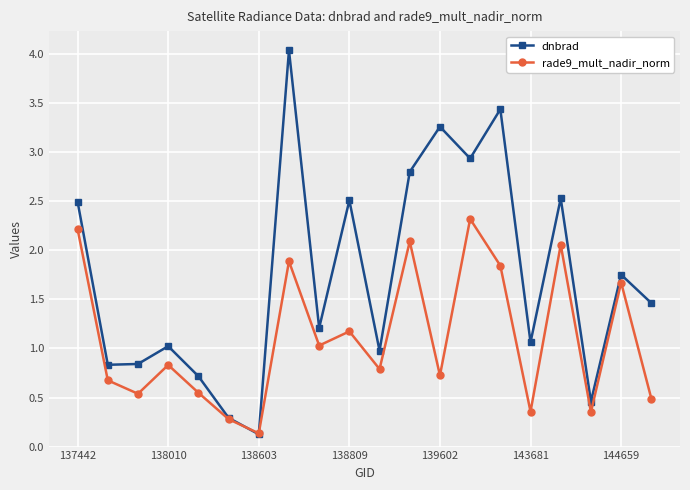

Rank the series by their maximum value, from lowest to highest.

rade9_mult_nadir_norm, dnbrad